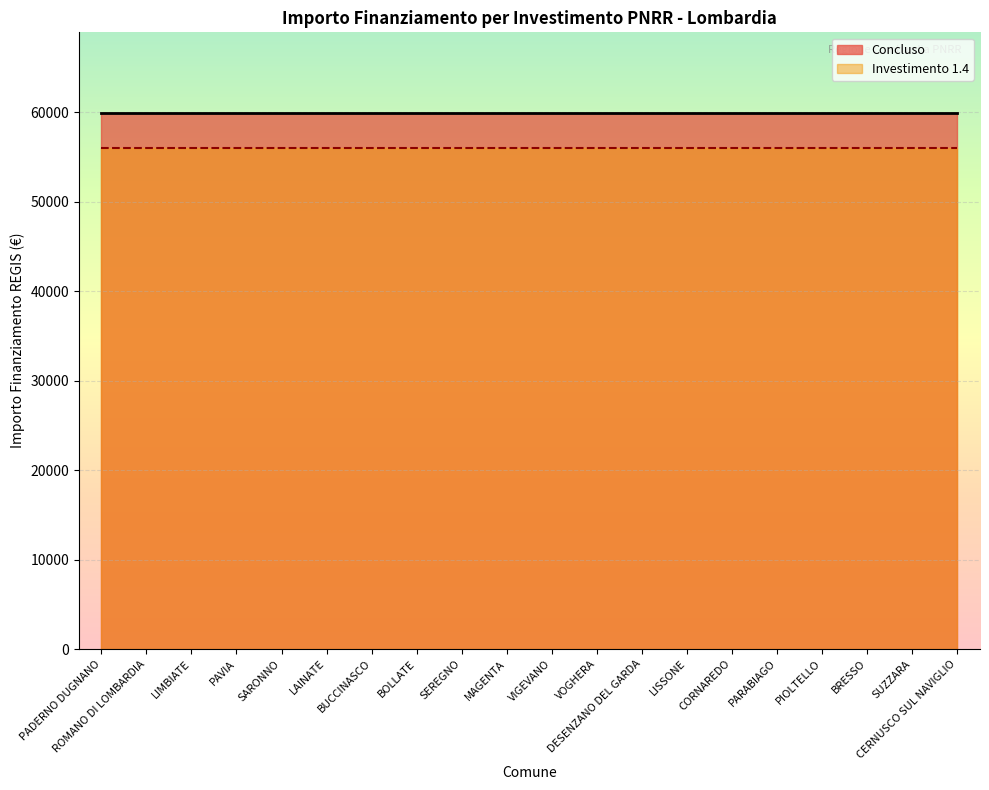

Read the Investimento 1.4 value at LAINATE.

56000